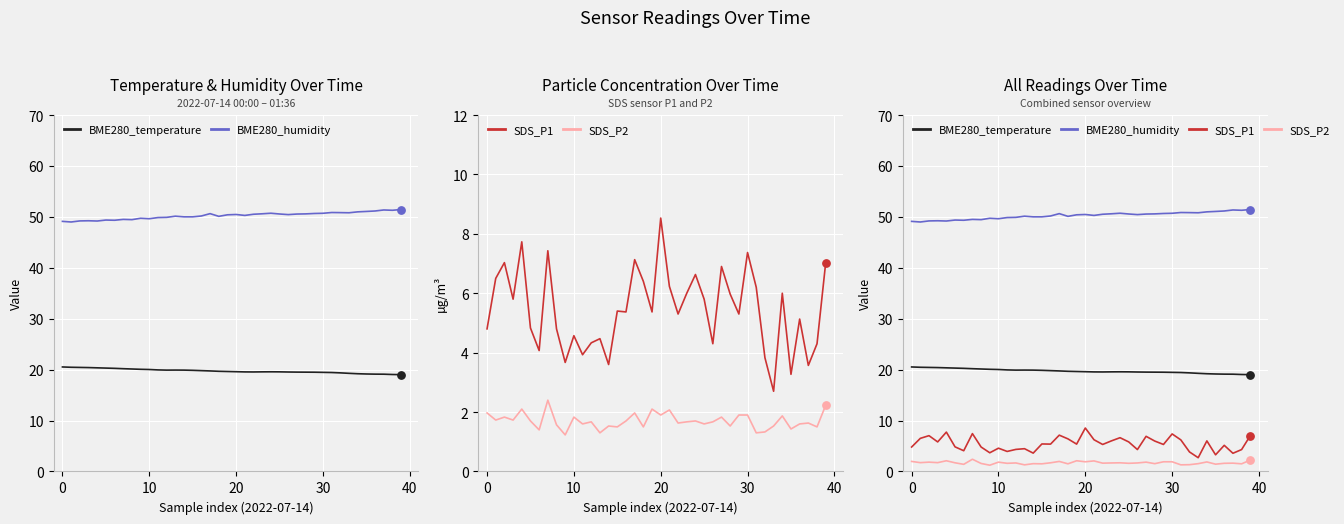

At which category is the sum across all series the highest?

20